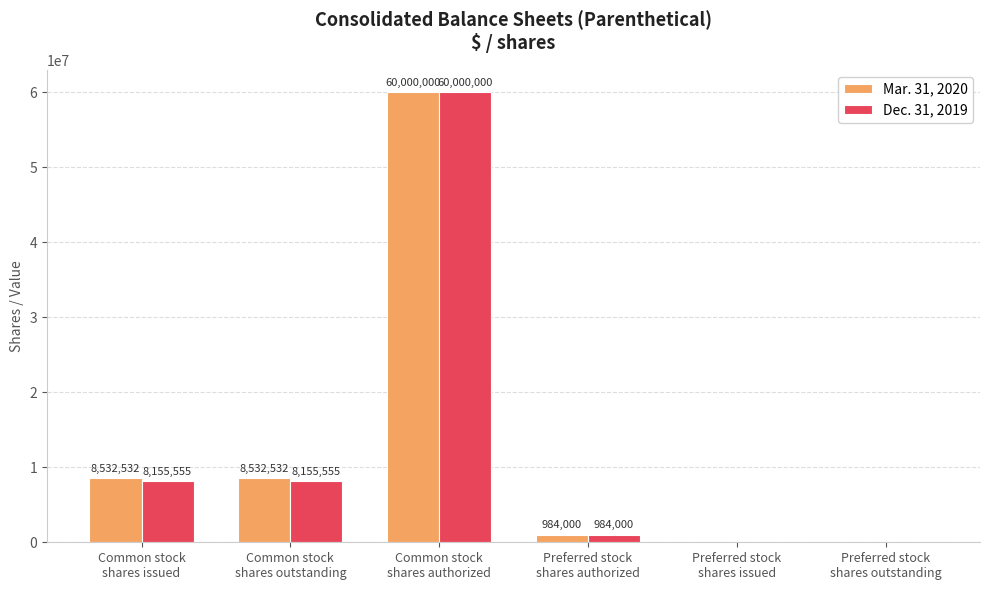

What is the maximum value for Mar. 31, 2020?

60000000